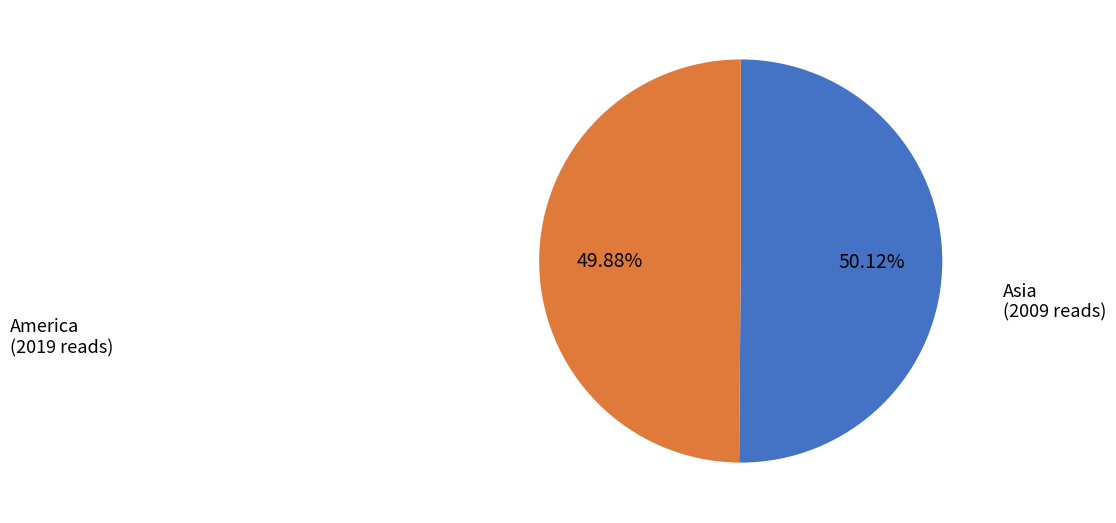

Is there any slice that represents more than half of the pie?

Yes